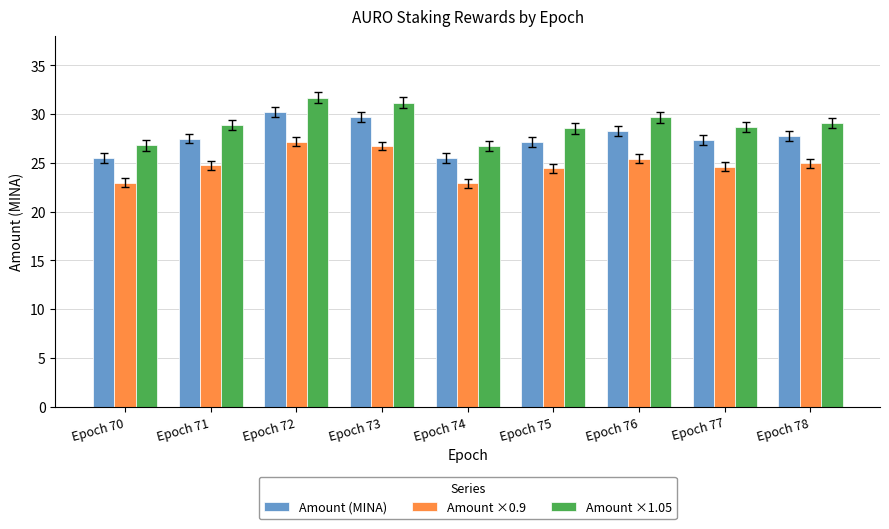

Which series has the widest spread of values?

Amount ×1.05